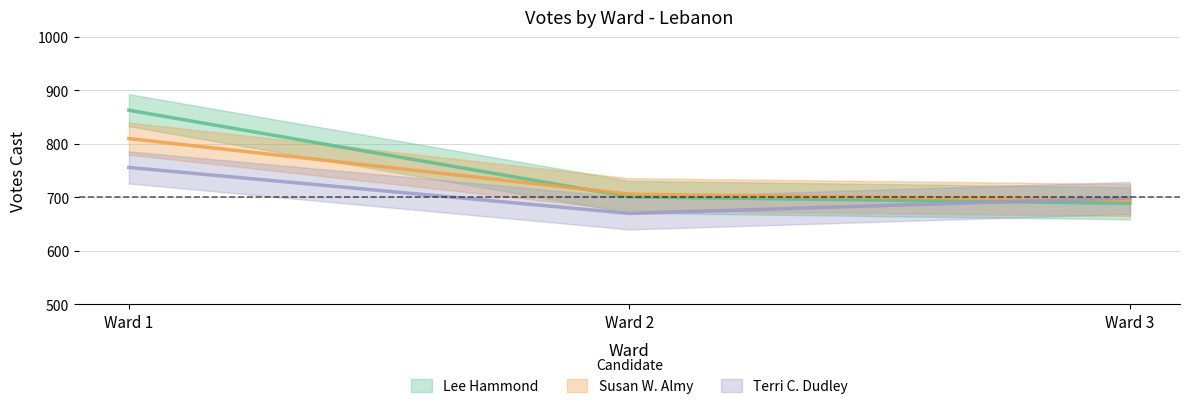

How many categories are shown in the chart?

3